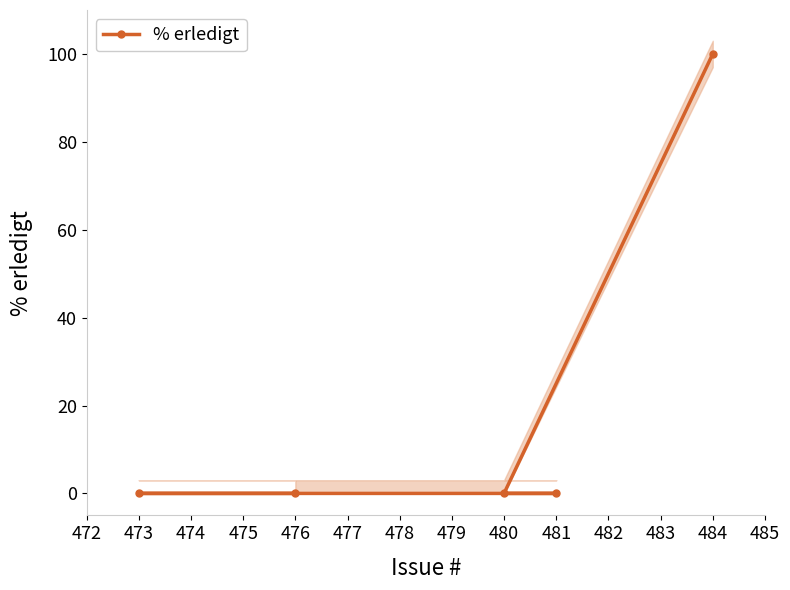

What is the maximum value for % erledigt?

100